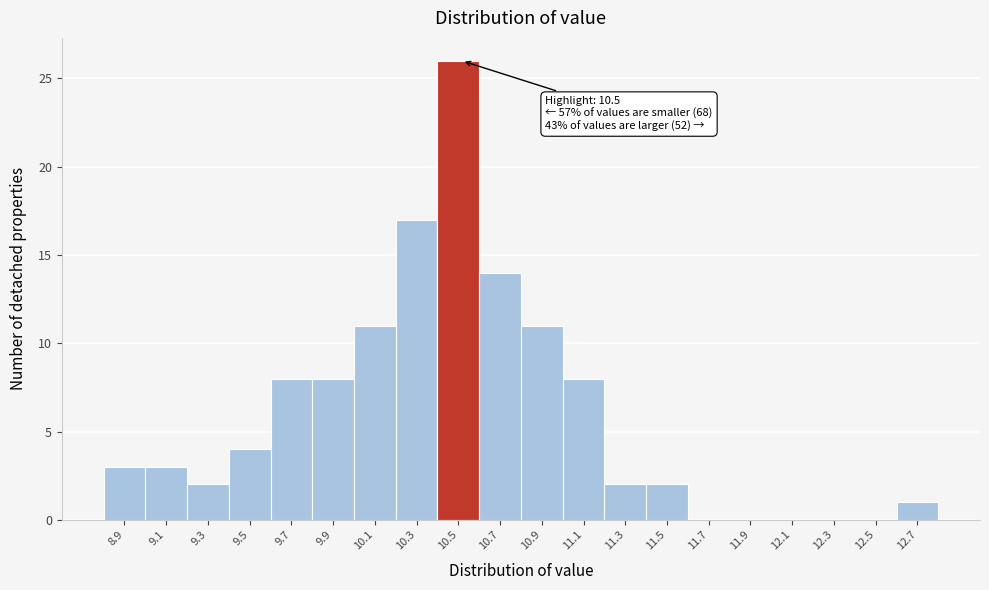

Which range on the x-axis has the tallest bar?

10.40 to 10.60